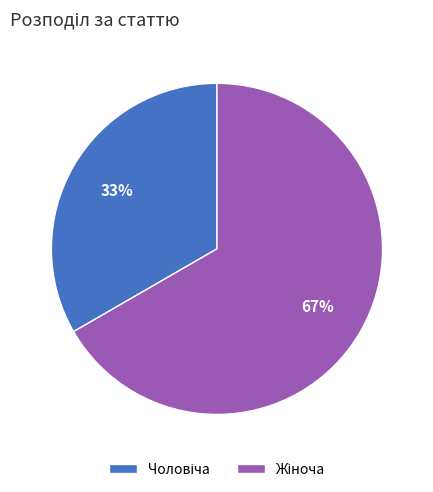

To the nearest percent, what is the average slice percentage?

50%